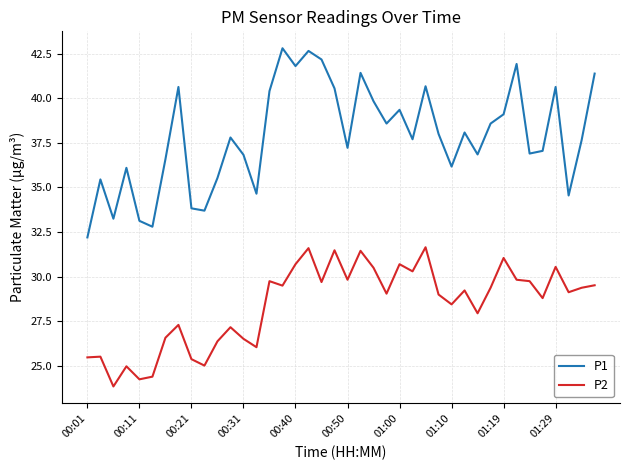

List the series in order of their peak value, highest first.

P1, P2